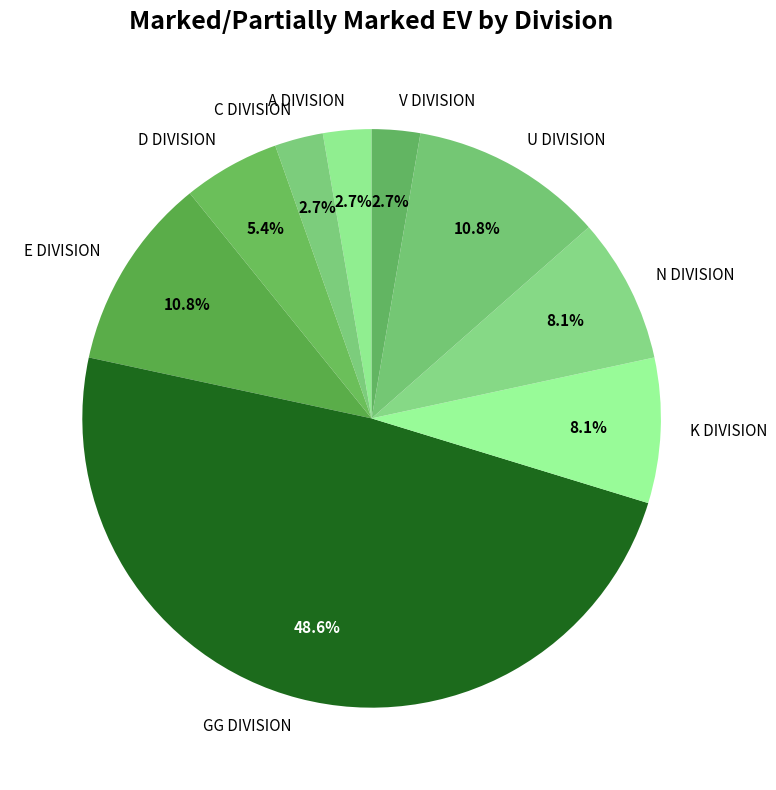

To the nearest percent, what percentage of the pie is A DIVISION?

3%